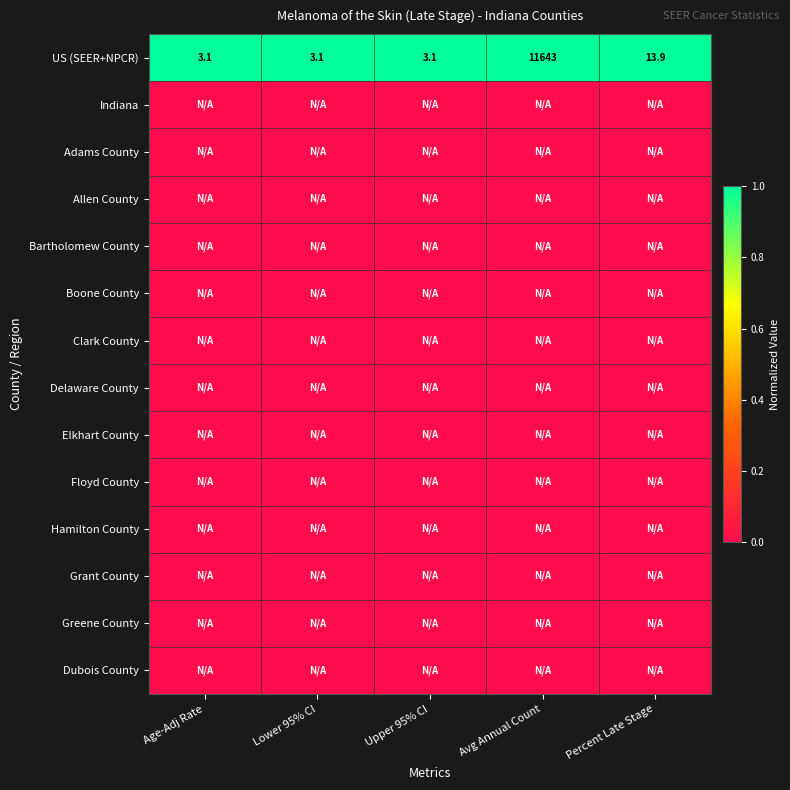

The US (SEER+NPCR) series shows 1.4 at Age-Adj Rate. True or false?

False